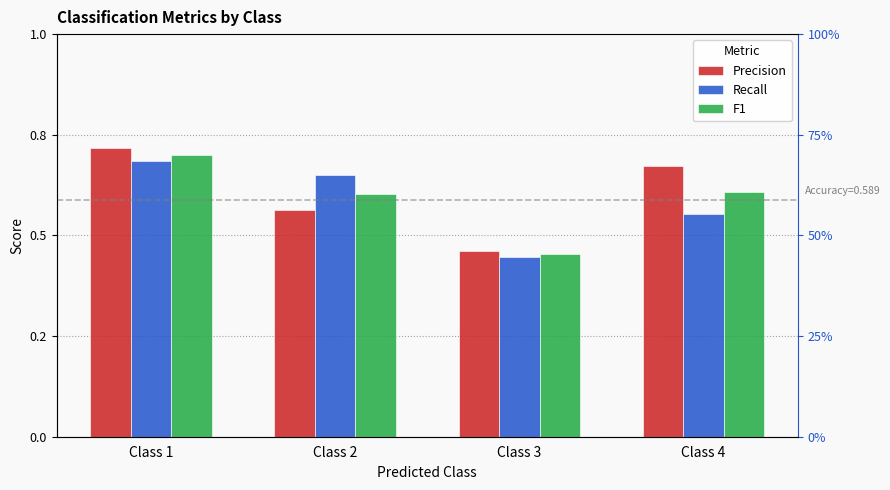

What is the greatest value displayed?

0.7